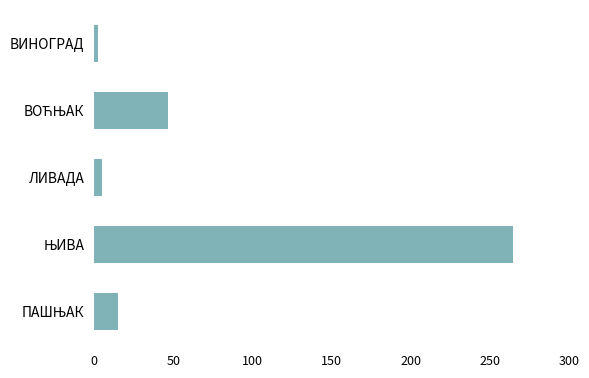

Reading bottom to top, list all the values displayed in this chart.

15.0	264.6	5.2	46.7	2.3